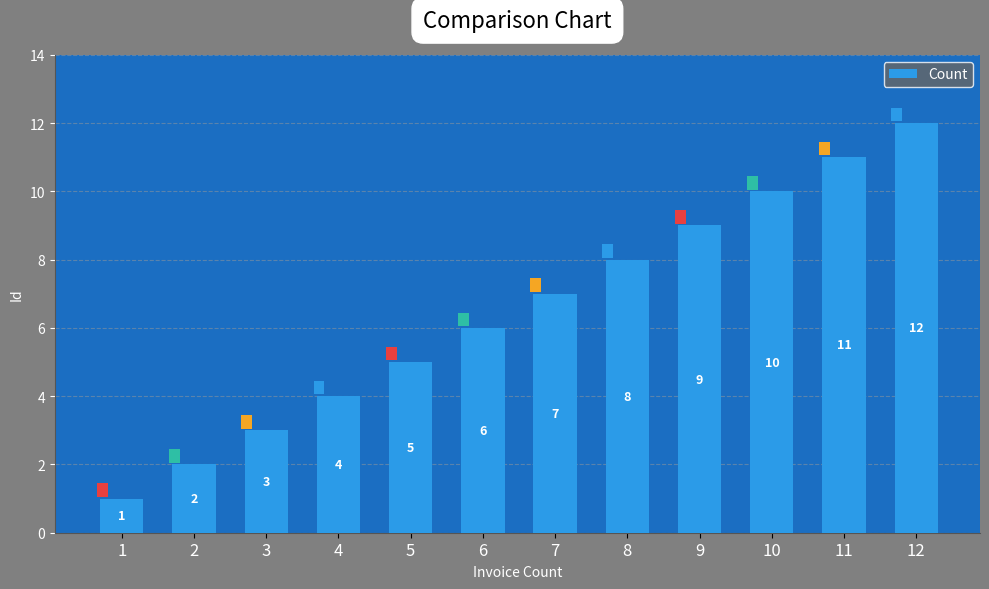

At which category does the chart reach its peak across all series?

12